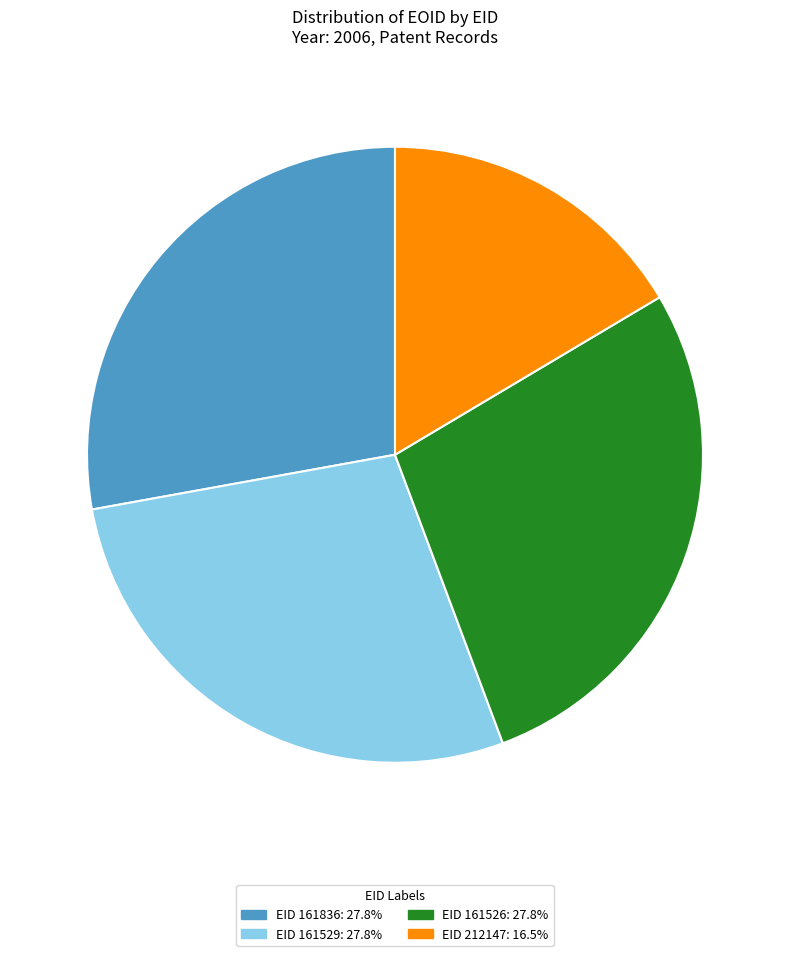

Is there a majority slice in this chart?

No